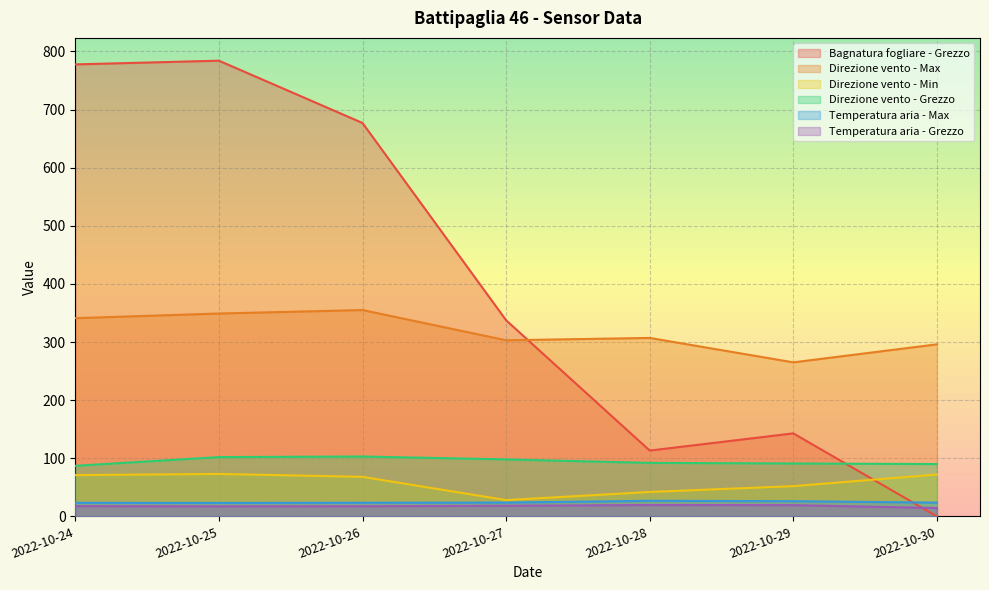

Reading left to right, what are all the values shown in this chart?

Bagnatura fogliare - Grezzo: 777.7	784.1	676.9	337.4	113.2	142.8	0.0
Direzione vento - Max: 341.0	349.0	355.0	303.0	307.0	265.0	296.0
Direzione vento - Min: 71.0	73.0	68.0	28.0	42.0	52.0	72.0
Direzione vento - Grezzo: 87.0	102.0	103.0	98.0	92.0	91.0	90.0
Temperatura aria - Max: 23.3	23.1	23.4	23.7	26.8	26.1	23.6
Temperatura aria - Grezzo: 17.6	17.2	17.4	18.2	19.5	19.3	14.3